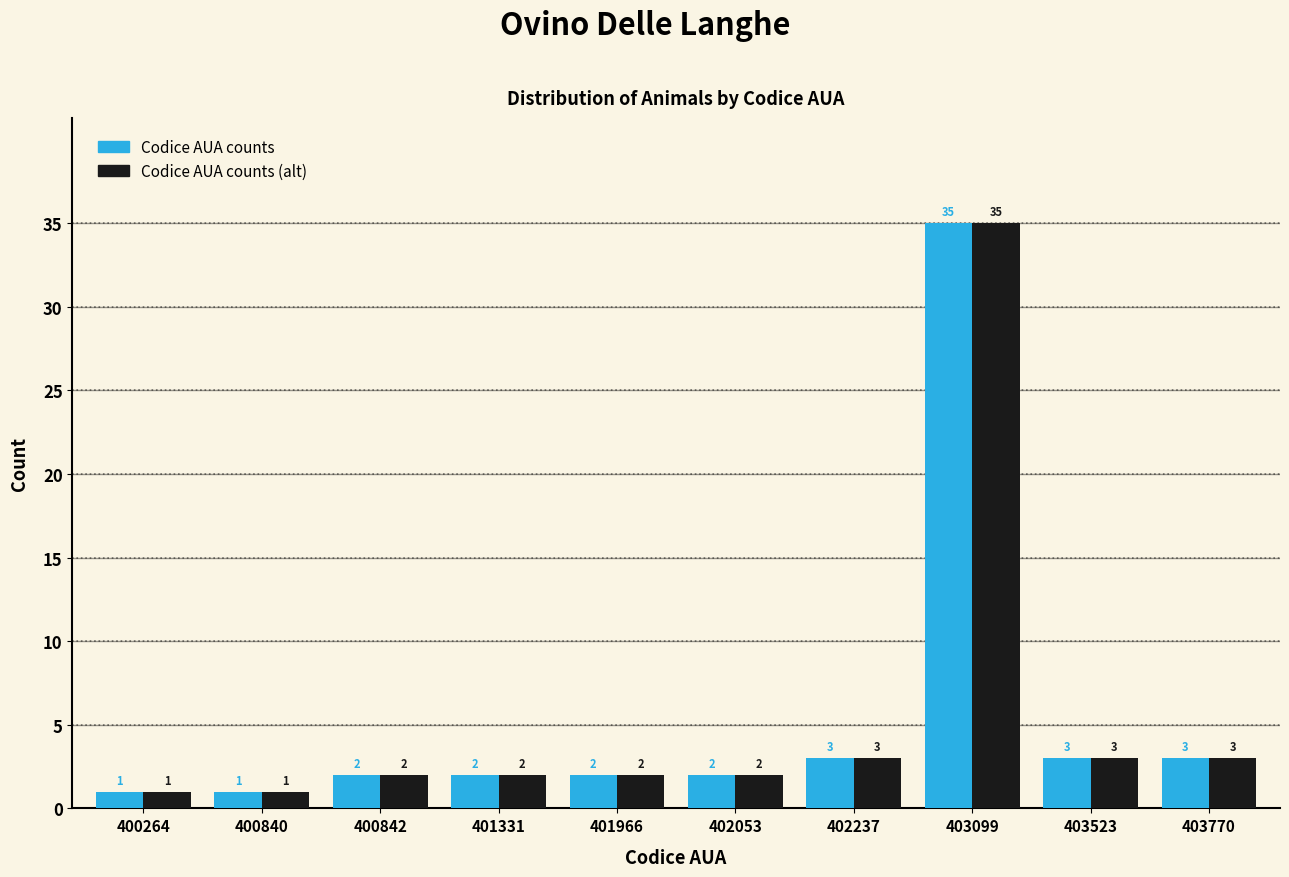

Reading left to right, what are all the values shown in this chart?

Codice AUA counts: 1	1	2	2	2	2	3	35	3	3
Codice AUA counts (alt): 1	1	2	2	2	2	3	35	3	3